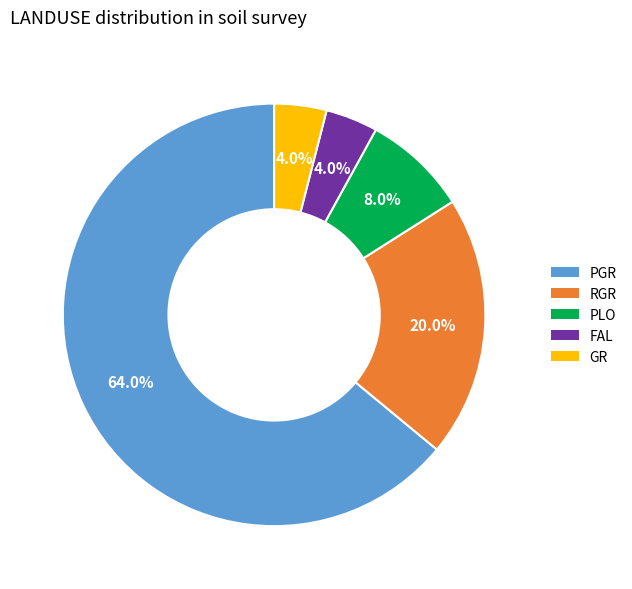

How many slices are in this pie chart?

5